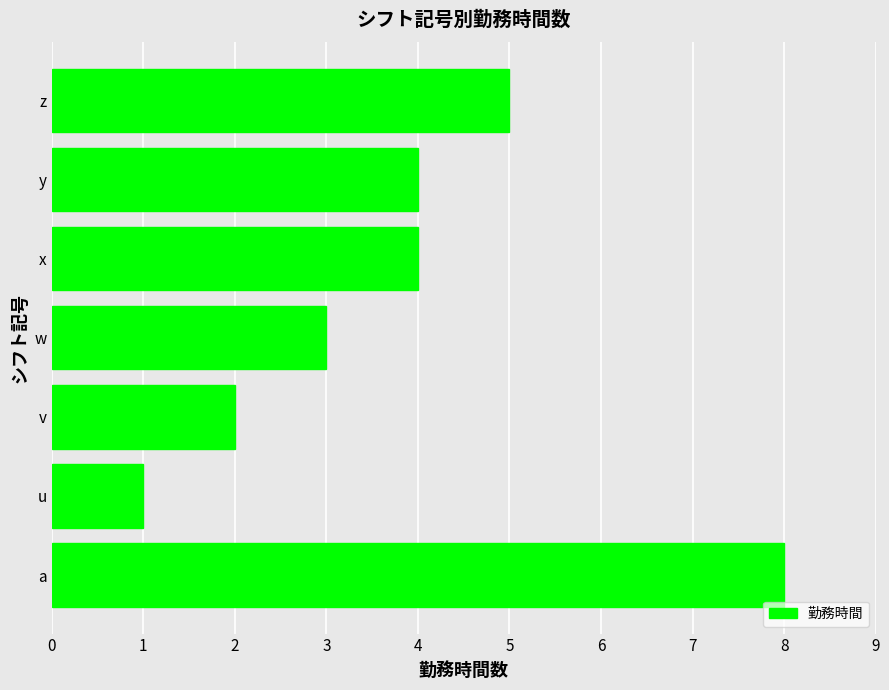

How many bars are there in total?

7